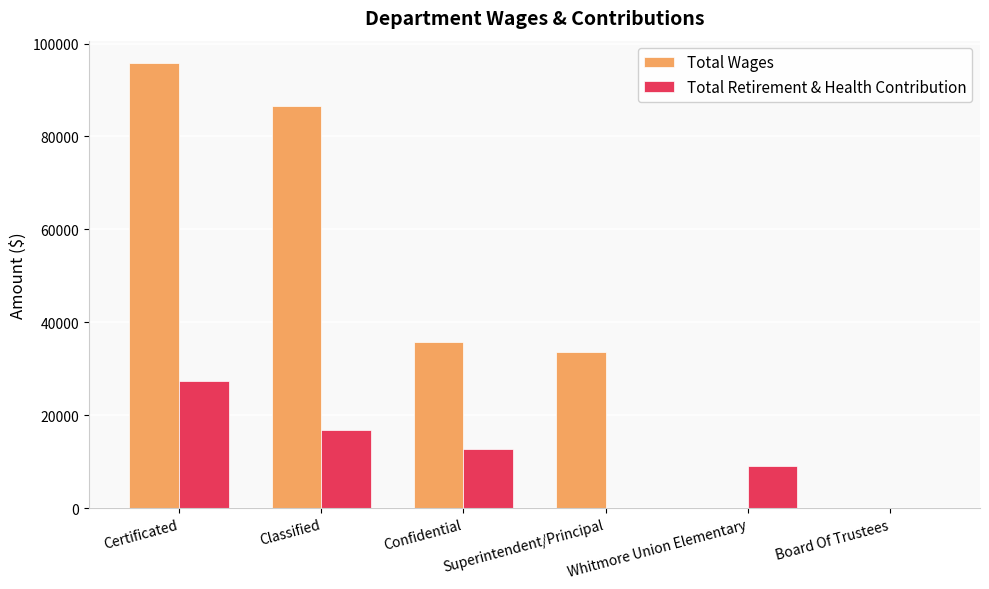

At which label does Total Retirement & Health Contribution reach its peak?

Certificated